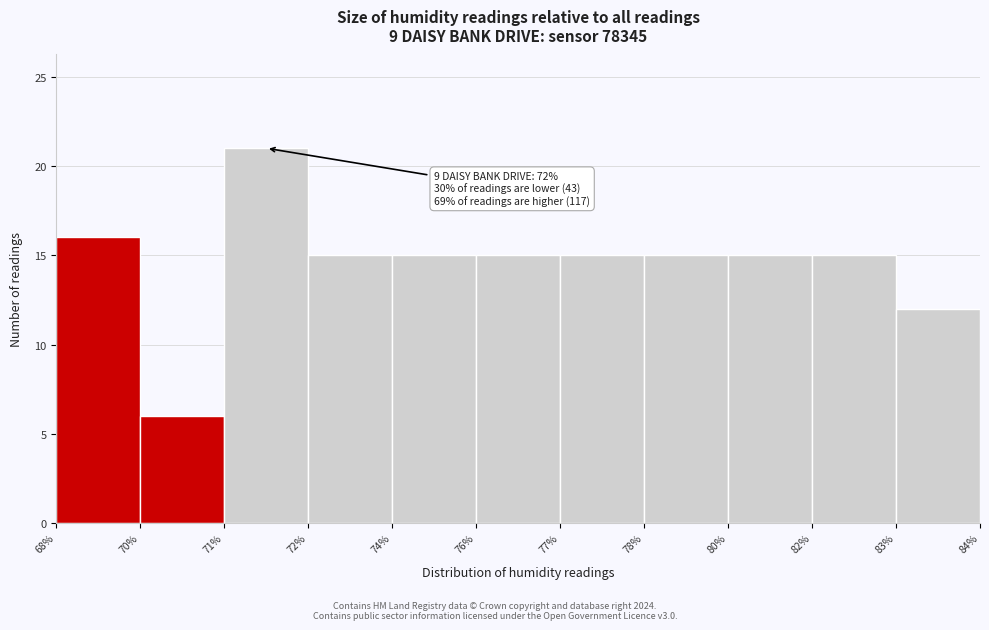

Reading left to right, transcribe all the data shown in this chart.

16	6	21	15	15	15	15	15	15	15	12